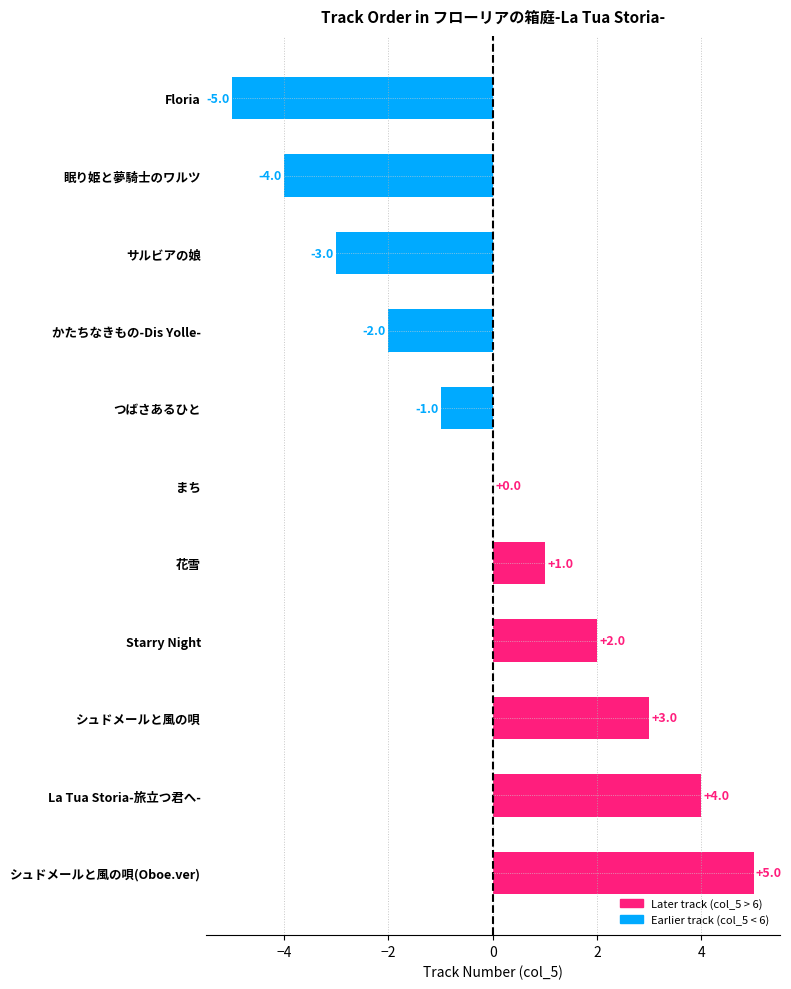

What is the change in value from Floria to まち?

+5